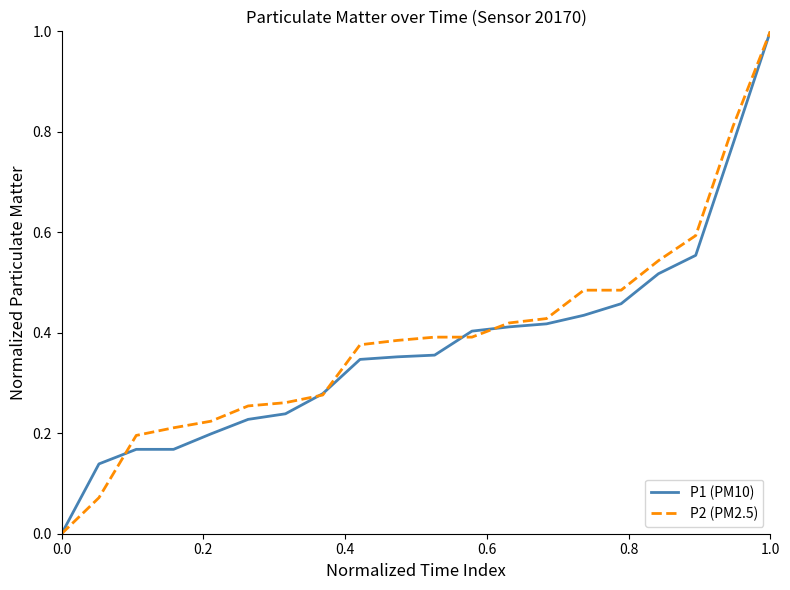

What is the highest value of the P2 (PM2.5) series?

1.0